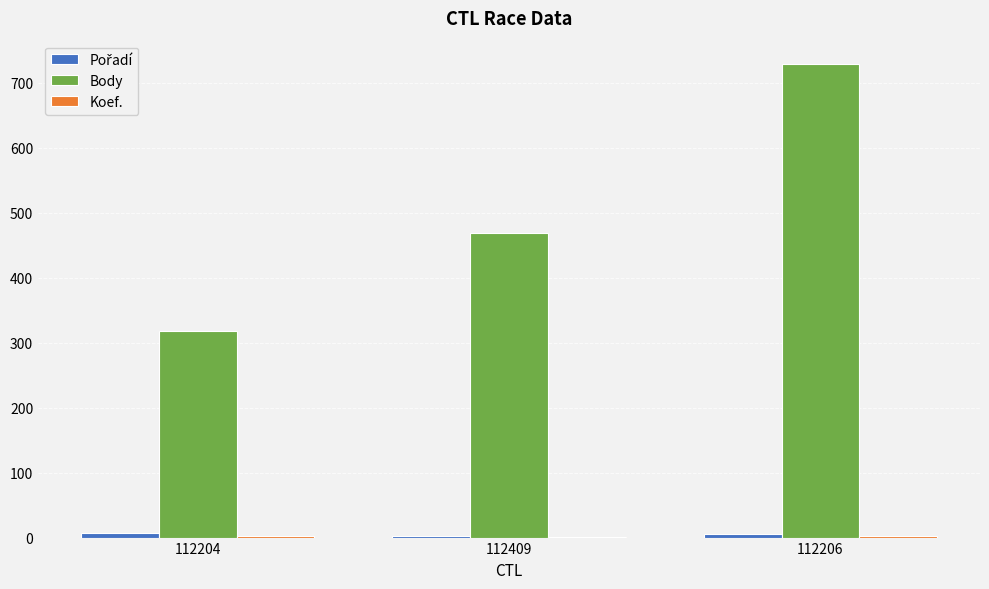

At which label does Body reach its peak?

112206